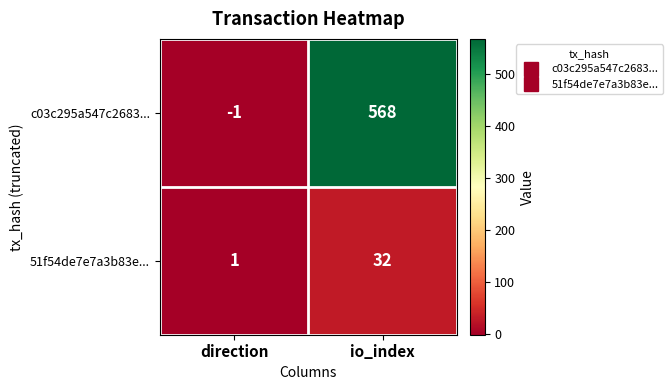

List the series in order of their peak value, highest first.

c03c295a547c2683..., 51f54de7e7a3b83e...